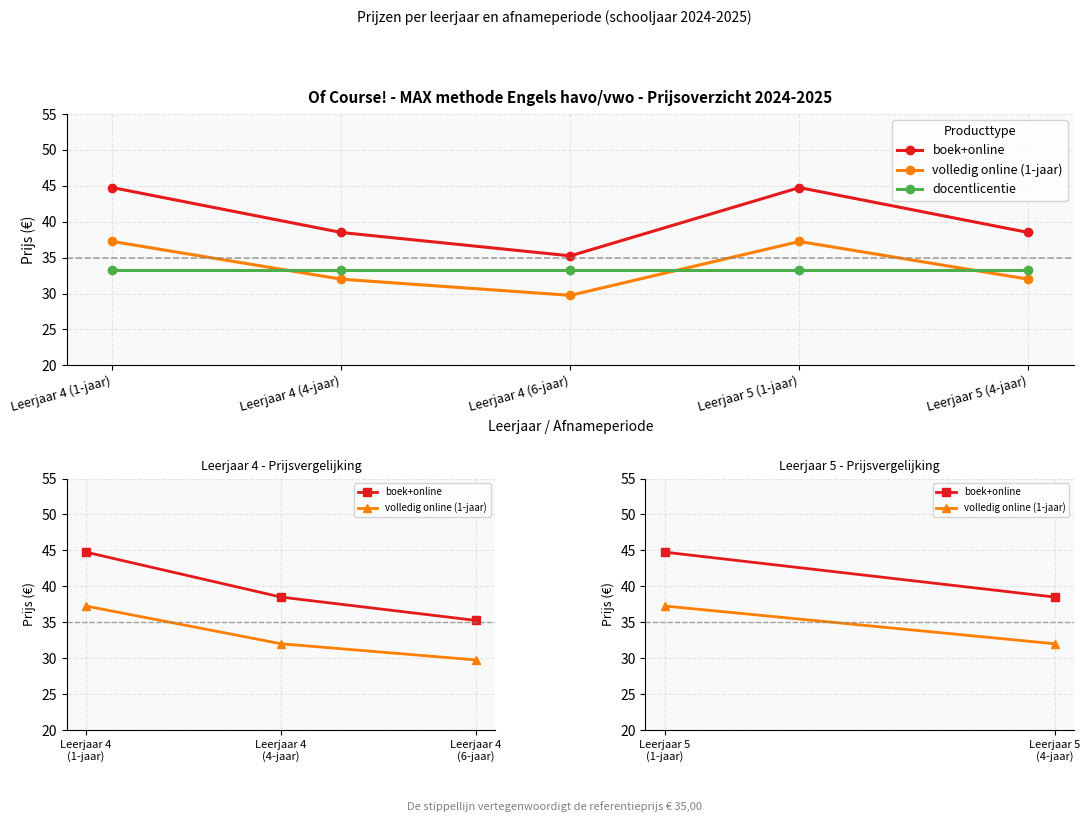

Which has a higher value, Leerjaar 4 (6-jaar) or Leerjaar 4 (1-jaar)?

Leerjaar 4 (1-jaar)